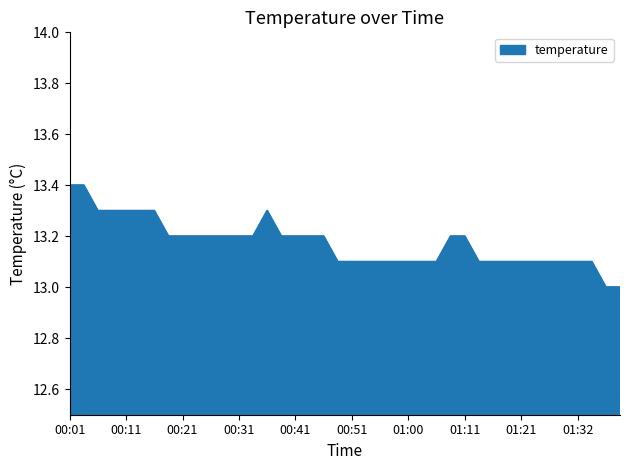

What is the minimum value shown in the chart?

13.0